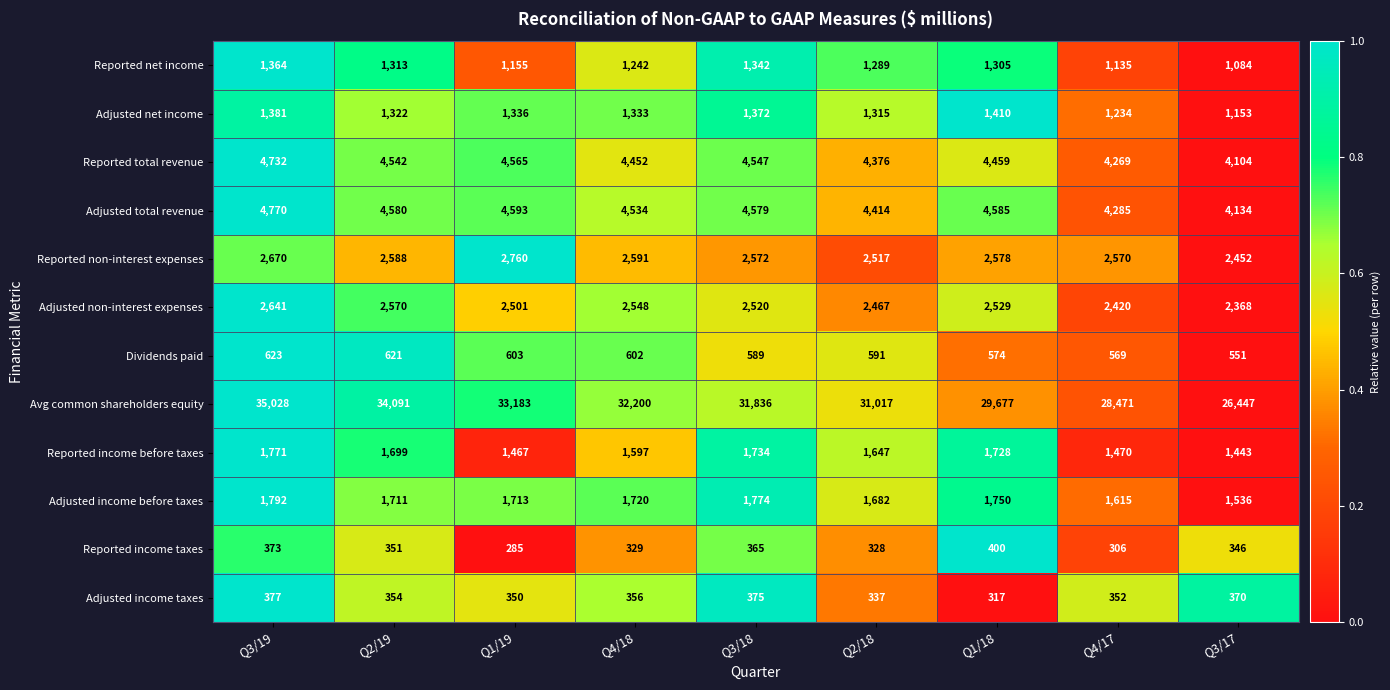

What is the sum of all Reported income taxes values?

3083